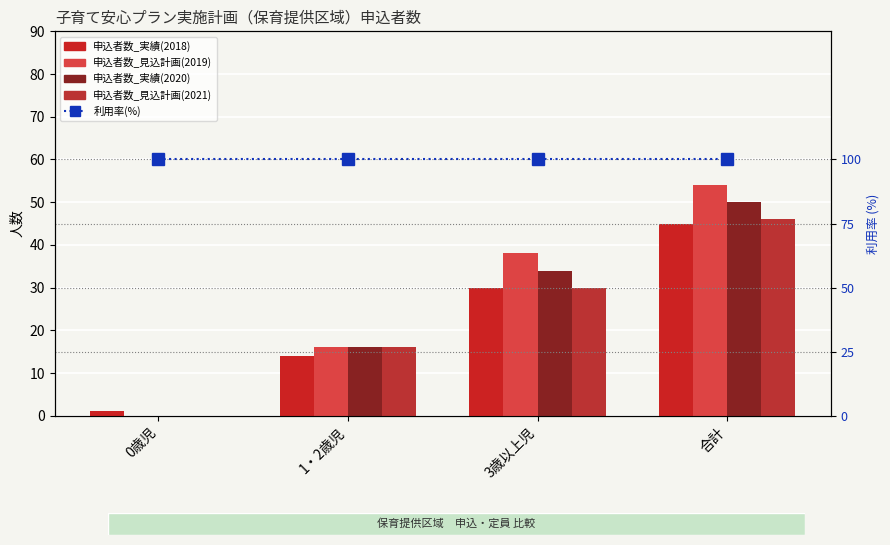

Reading left to right, extract all data points from this chart.

申込者数_実績(2018): 1	14	30	45
申込者数_見込計画(2019): 0	16	38	54
申込者数_実績(2020): 0	16	34	50
申込者数_見込計画(2021): 0	16	30	46
利用率(%): 100	100	100	100